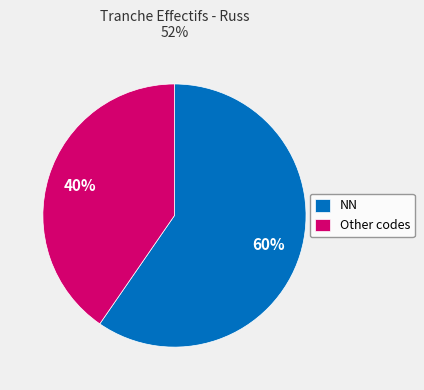

Do Other codes and NN together represent more than half of the pie?

Yes